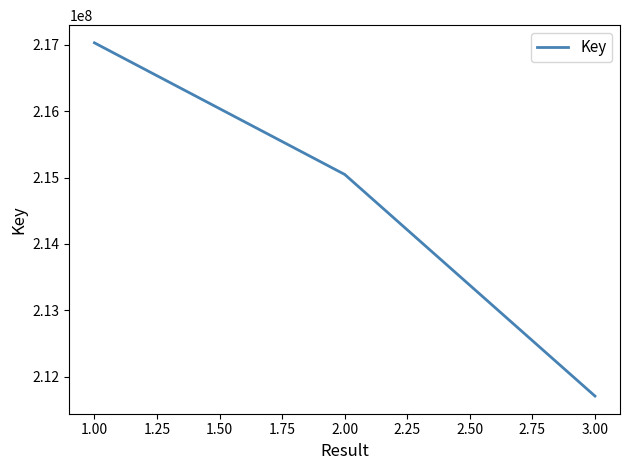

List the labels in order of value, largest first.

1.00, 2.00, 3.00